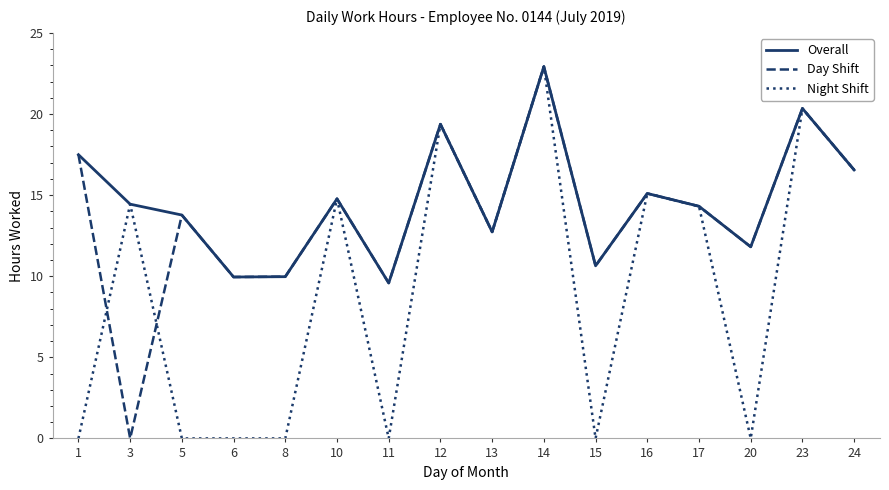

What are all the series names shown in the legend?

Overall, Day Shift, Night Shift